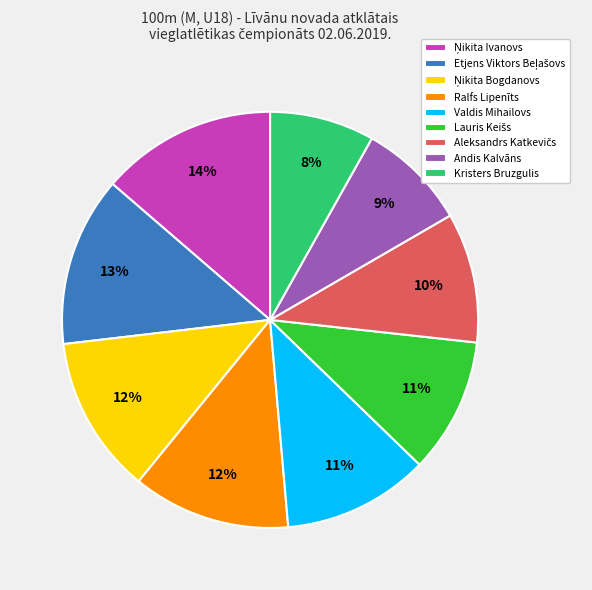

To the nearest percent, what portion does Valdis Mihailovs represent?

11%